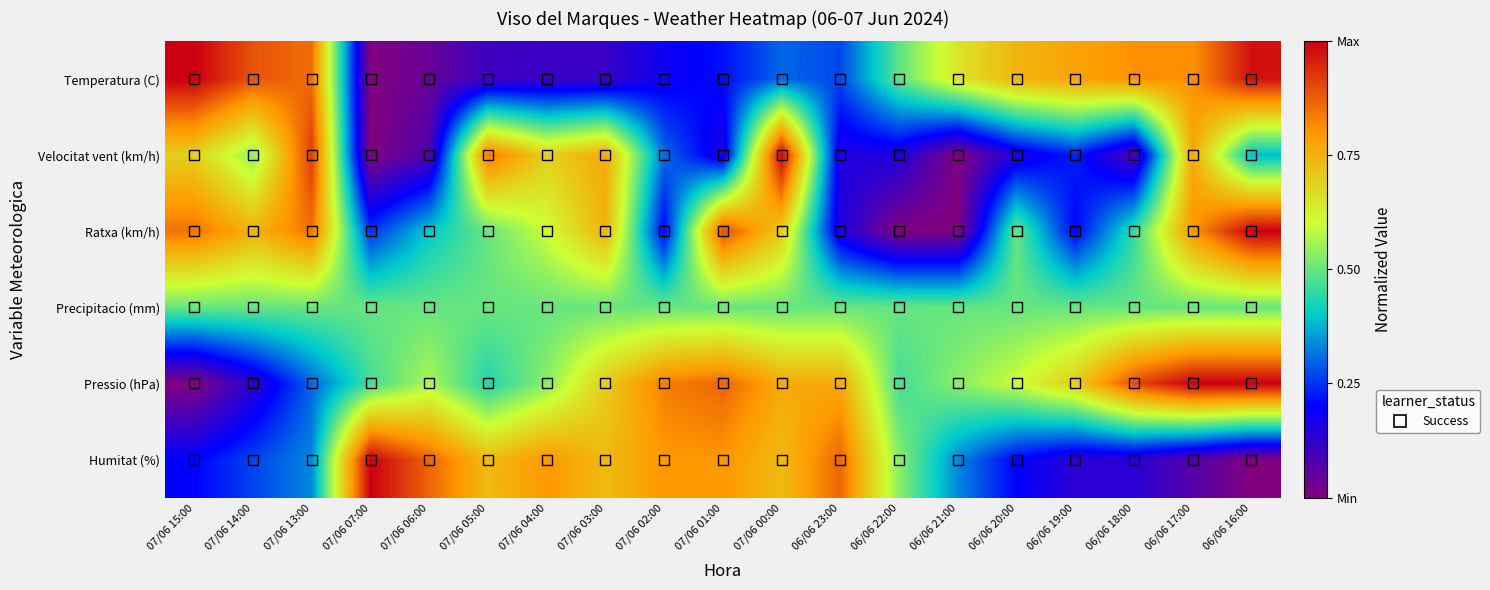

Reading left to right, transcribe all the data shown in this chart.

Temperatura (C): 07/06 15:00=1.0	07/06 14:00=0.9	07/06 13:00=0.9	07/06 07:00=0.0	07/06 06:00=0.0	07/06 05:00=0.1	07/06 04:00=0.1	07/06 03:00=0.1	07/06 02:00=0.2	07/06 01:00=0.2	07/06 00:00=0.3	06/06 23:00=0.3	06/06 22:00=0.5	06/06 21:00=0.7	06/06 20:00=0.7	06/06 19:00=0.8	06/06 18:00=0.8	06/06 17:00=0.8	06/06 16:00=1.0
Velocitat vent (km/h): 07/06 15:00=0.7	07/06 14:00=0.5	07/06 13:00=0.9	07/06 07:00=0.0	07/06 06:00=0.1	07/06 05:00=0.8	07/06 04:00=0.7	07/06 03:00=0.8	07/06 02:00=0.3	07/06 01:00=0.2	07/06 00:00=1.0	06/06 23:00=0.2	06/06 22:00=0.2	06/06 21:00=0.0	06/06 20:00=0.2	06/06 19:00=0.2	06/06 18:00=0.1	06/06 17:00=0.8	06/06 16:00=0.4
Ratxa (km/h): 07/06 15:00=0.8	07/06 14:00=0.8	07/06 13:00=0.8	07/06 07:00=0.2	07/06 06:00=0.4	07/06 05:00=0.5	07/06 04:00=0.6	07/06 03:00=0.8	07/06 02:00=0.2	07/06 01:00=0.9	07/06 00:00=0.7	06/06 23:00=0.1	06/06 22:00=0.0	06/06 21:00=0.0	06/06 20:00=0.5	06/06 19:00=0.2	06/06 18:00=0.5	06/06 17:00=0.8	06/06 16:00=1.0
Precipitacio (mm): 07/06 15:00=0.5	07/06 14:00=0.5	07/06 13:00=0.5	07/06 07:00=0.5	07/06 06:00=0.5	07/06 05:00=0.5	07/06 04:00=0.5	07/06 03:00=0.5	07/06 02:00=0.5	07/06 01:00=0.5	07/06 00:00=0.5	06/06 23:00=0.5	06/06 22:00=0.5	06/06 21:00=0.5	06/06 20:00=0.5	06/06 19:00=0.5	06/06 18:00=0.5	06/06 17:00=0.5	06/06 16:00=0.5
Pressio (hPa): 07/06 15:00=0.0	07/06 14:00=0.1	07/06 13:00=0.3	07/06 07:00=0.5	07/06 06:00=0.6	07/06 05:00=0.4	07/06 04:00=0.5	07/06 03:00=0.7	07/06 02:00=0.8	07/06 01:00=0.9	07/06 00:00=0.8	06/06 23:00=0.8	06/06 22:00=0.5	06/06 21:00=0.5	06/06 20:00=0.6	06/06 19:00=0.7	06/06 18:00=0.9	06/06 17:00=1.0	06/06 16:00=1.0
Humitat (%): 07/06 15:00=0.2	07/06 14:00=0.3	07/06 13:00=0.3	07/06 07:00=1.0	07/06 06:00=0.9	07/06 05:00=0.7	07/06 04:00=0.8	07/06 03:00=0.7	07/06 02:00=0.8	07/06 01:00=0.8	07/06 00:00=0.7	06/06 23:00=0.9	06/06 22:00=0.5	06/06 21:00=0.3	06/06 20:00=0.2	06/06 19:00=0.1	06/06 18:00=0.1	06/06 17:00=0.1	06/06 16:00=0.0